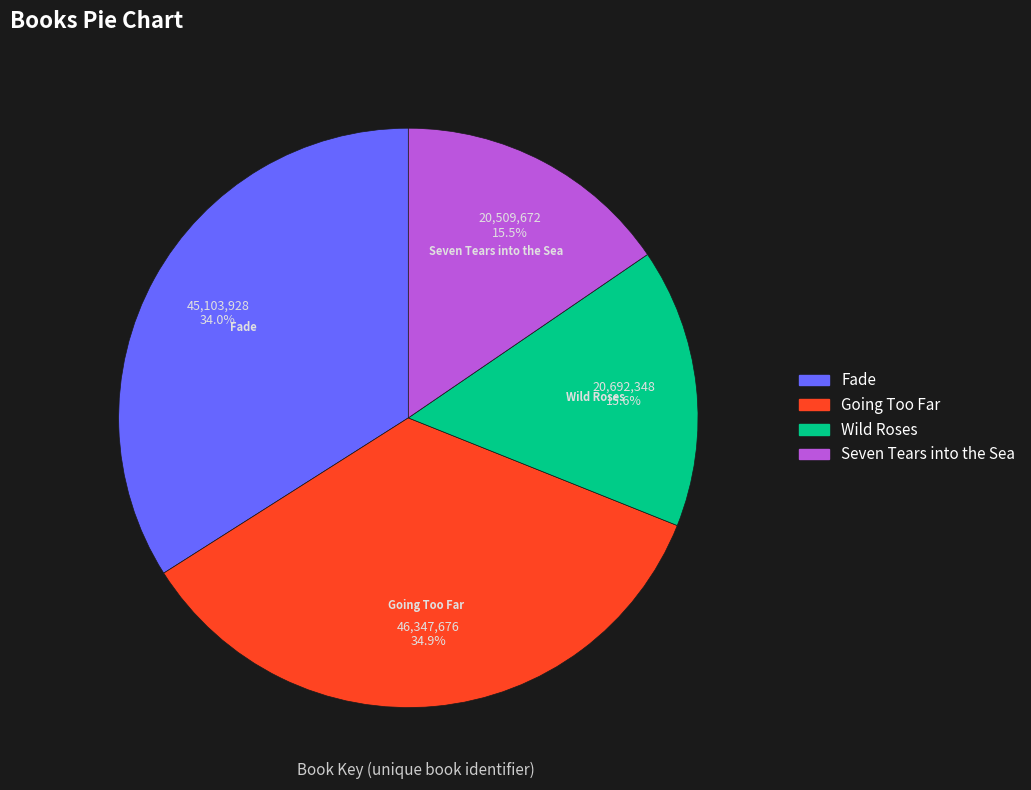

To the nearest percent, what is the combined percentage of Going Too Far and Fade?

69%